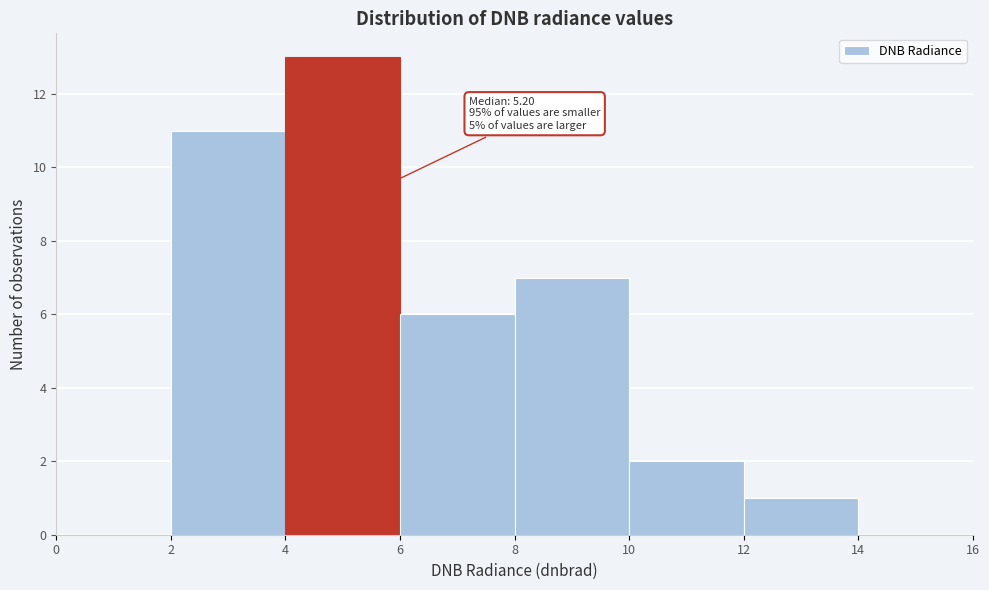

Over which range of the x-axis is the bar tallest?

4 to 6